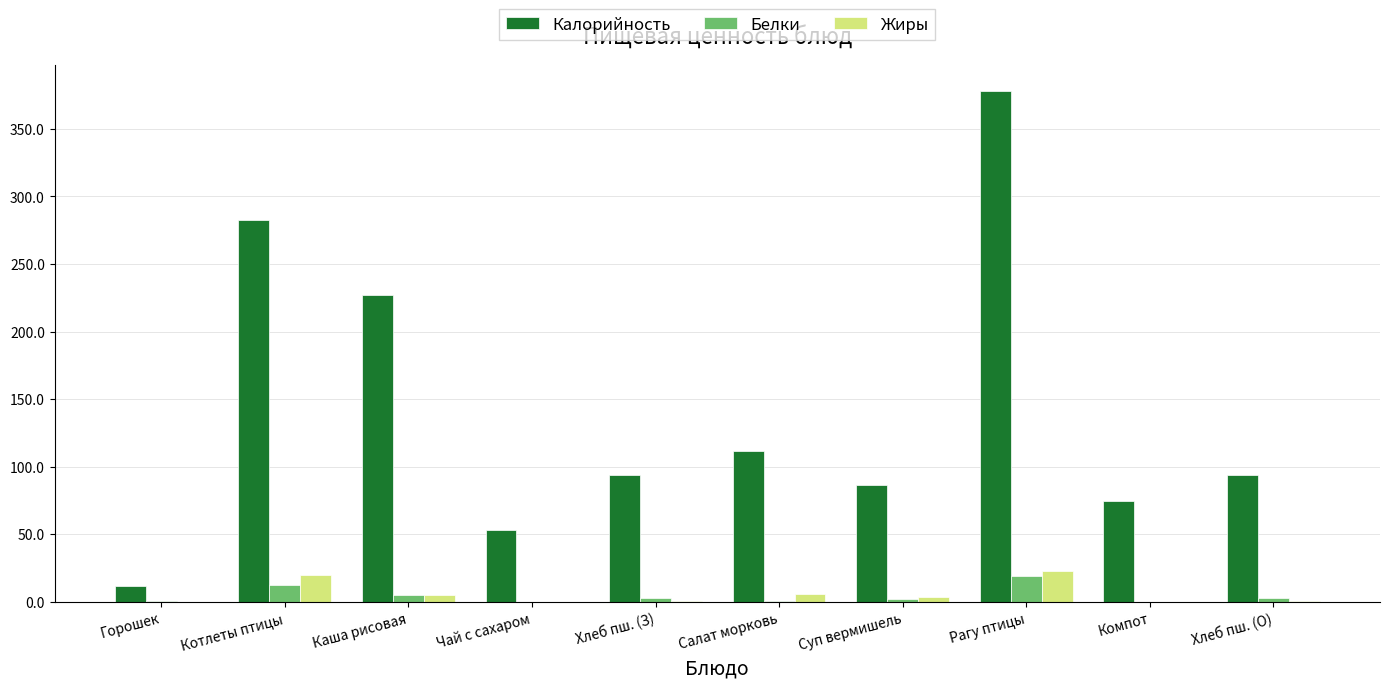

What is the sum of all Жиры values?

57.8